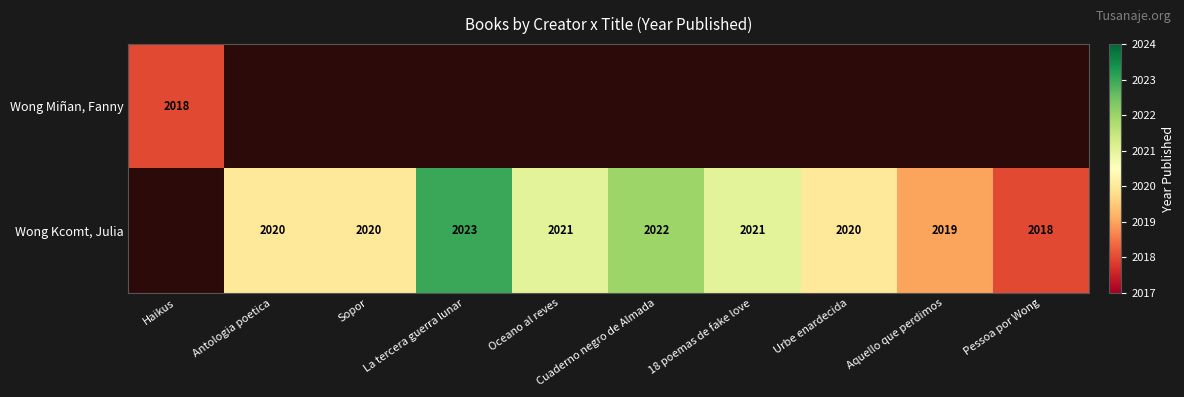

True or false: Wong Kcomt, Julia has a value of 3318 at Cuaderno negro de Almada.

False